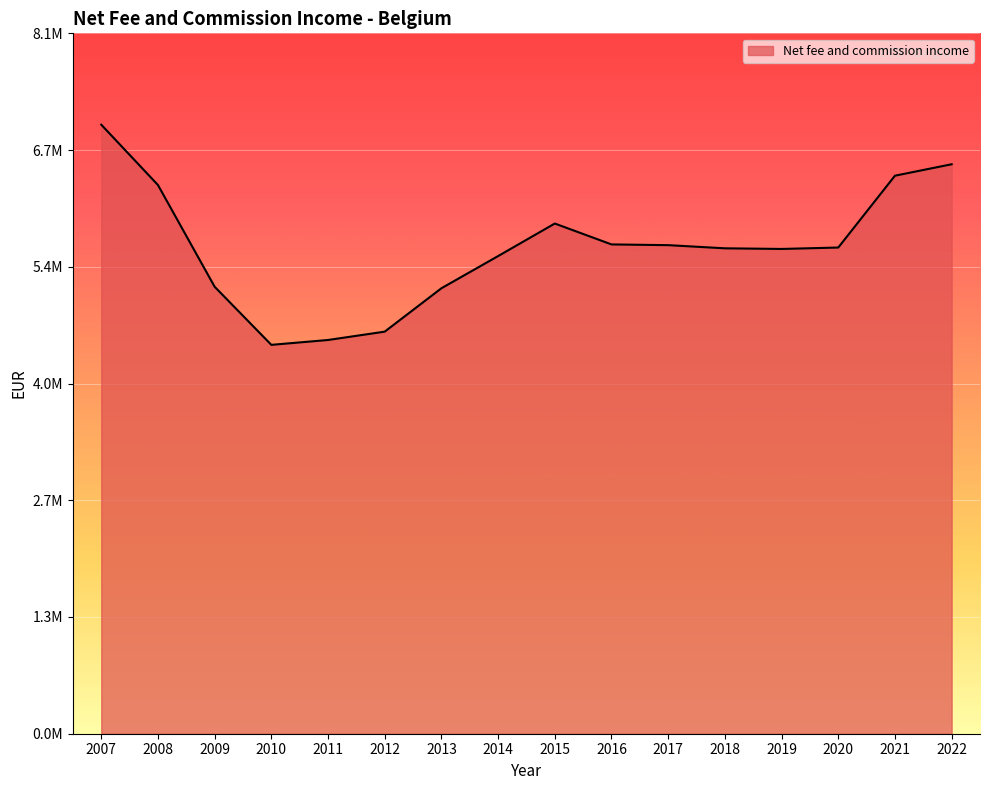

Does the chart have visible grid lines?

Yes